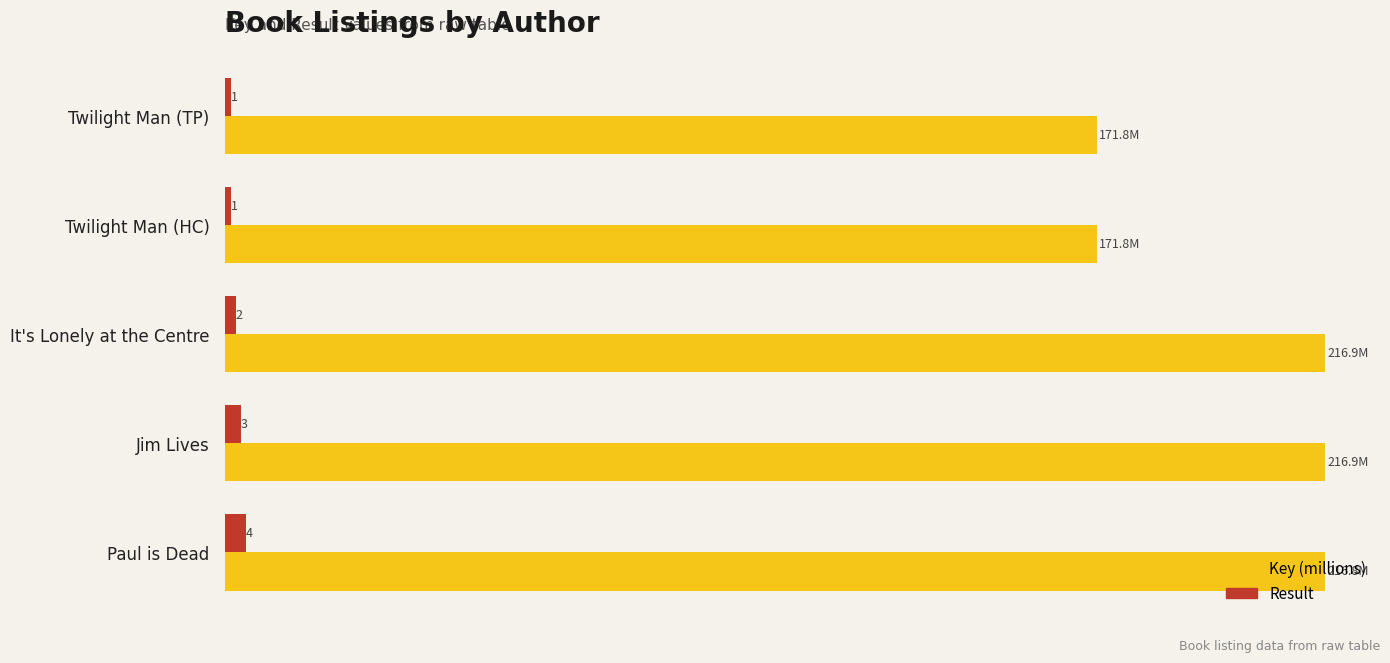

At which category is the sum across all series the highest?

Paul is Dead